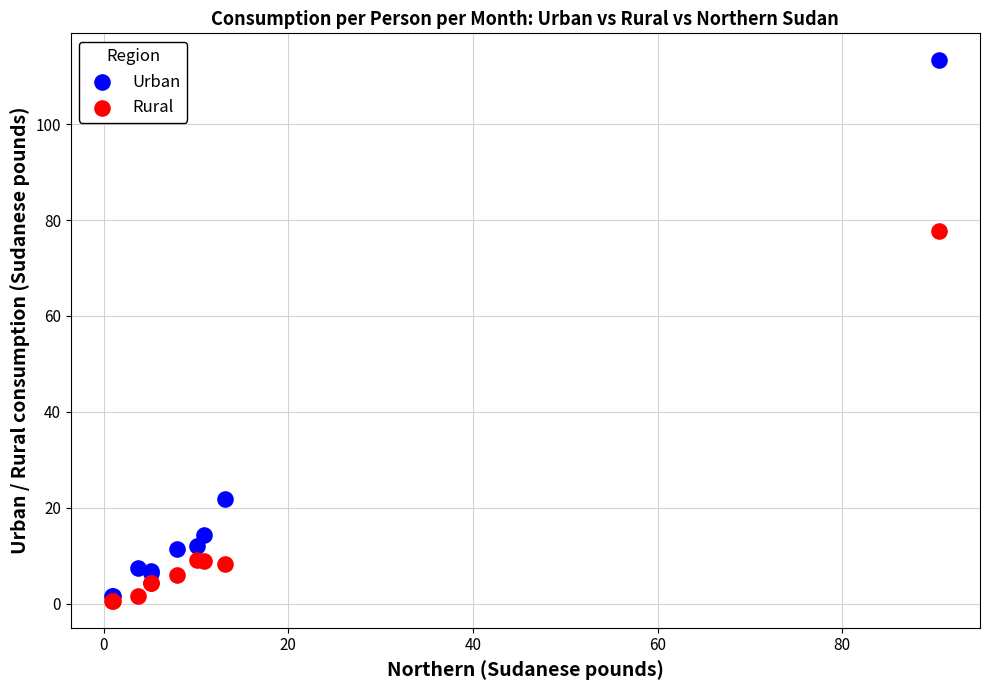

Which series has the widest spread of Y values?

Urban